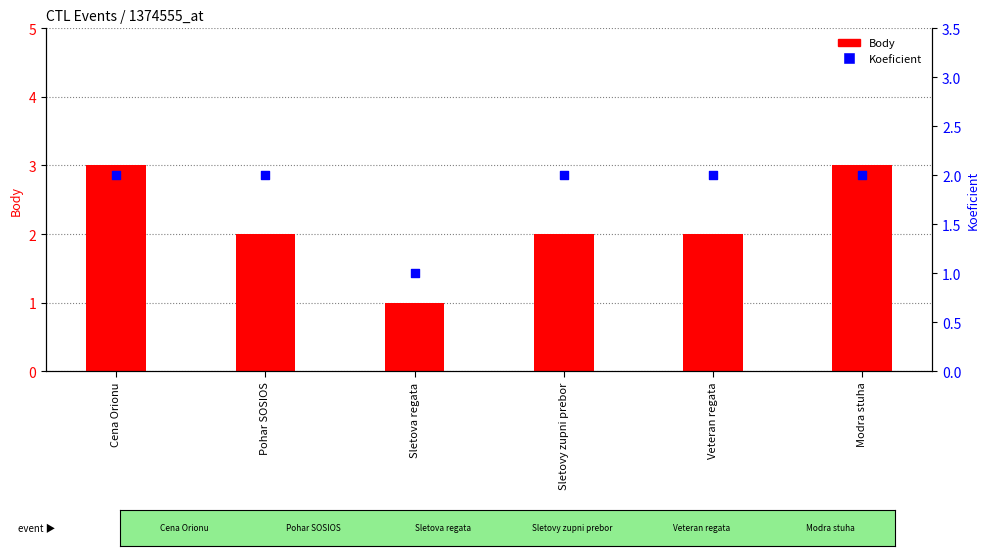

What is the total value across all series at Veteran regata?

4